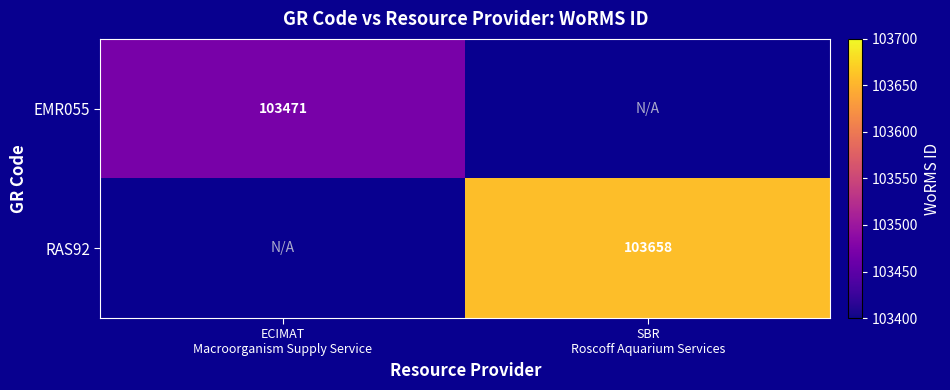

Between ECIMAT
Macroorganism Supply Service and SBR
Roscoff Aquarium Services, which is larger?

SBR
Roscoff Aquarium Services